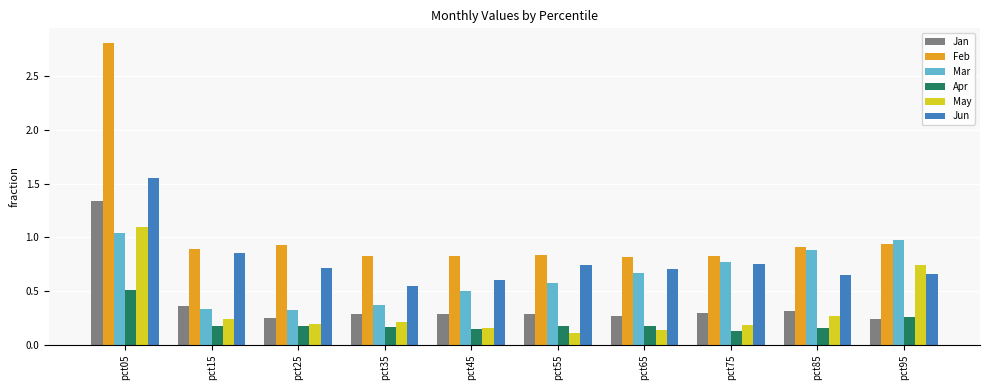

True or false: Mar has a value of 0.5 at pct45.

True